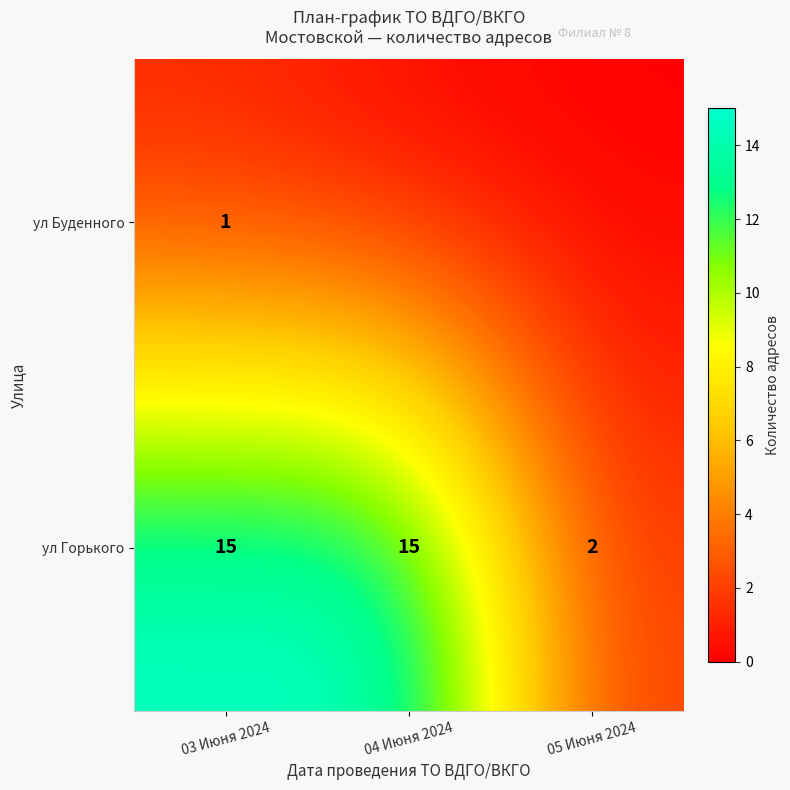

What is the total value across all series at 05 Июня 2024?

2